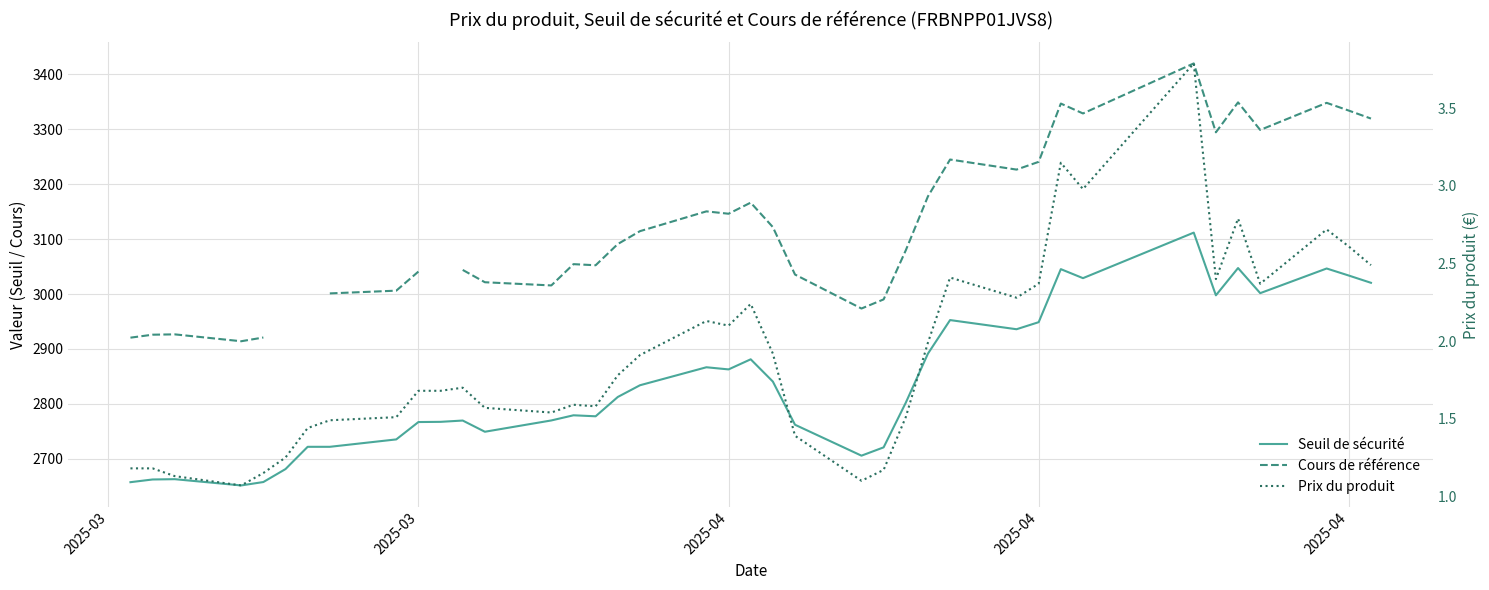

True or false: Seuil de sécurité and Prix du produit intersect in this chart.

False